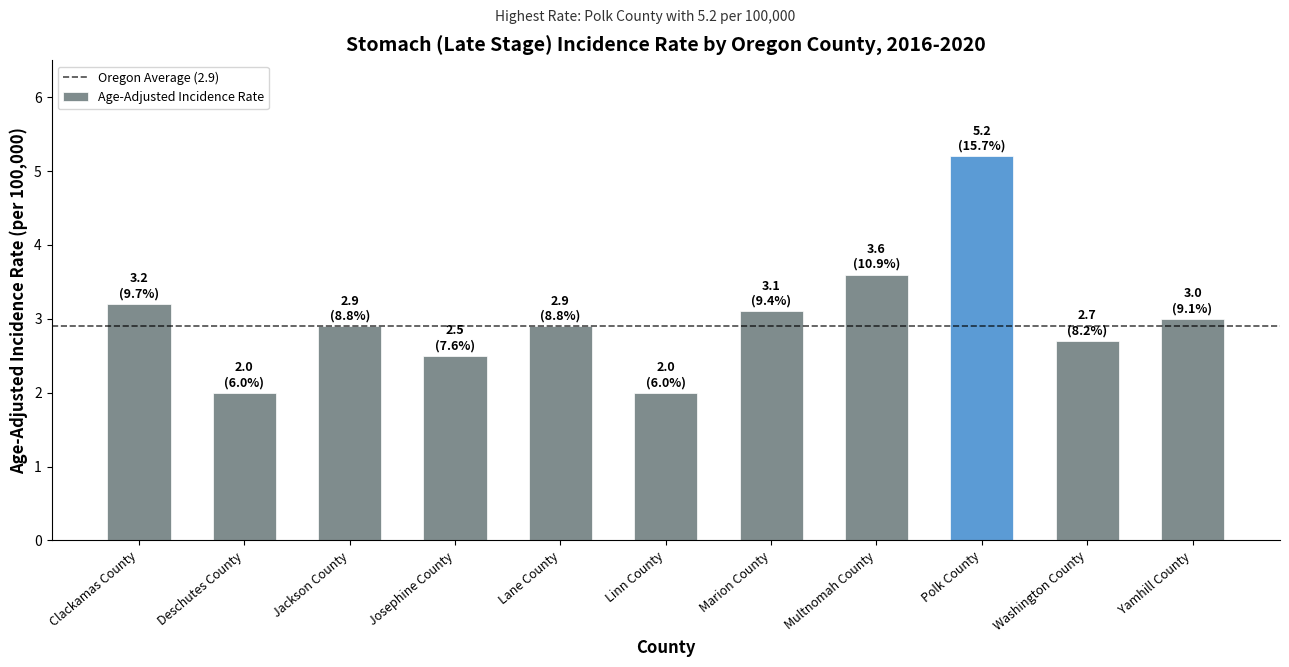

What is the change in value from Lane County to Linn County?

-0.9